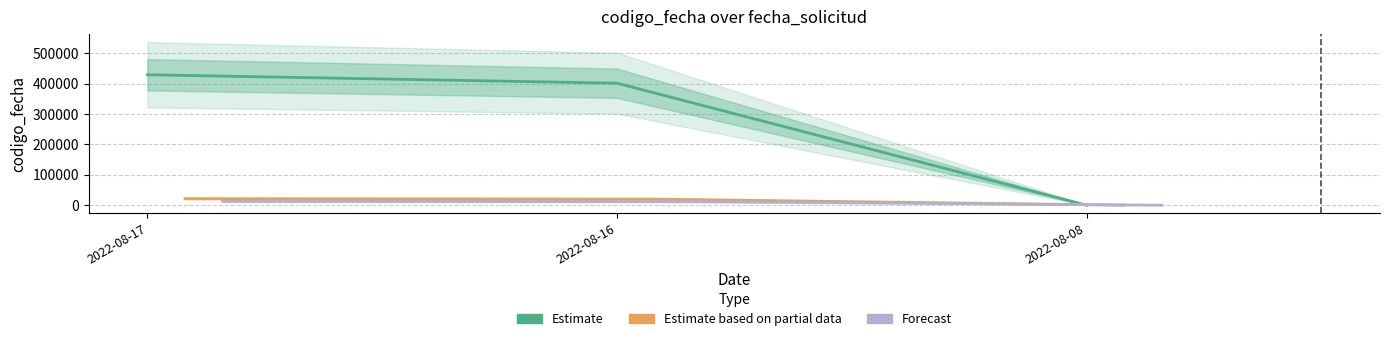

Which label corresponds to the smallest value in the chart?

2022-08-08